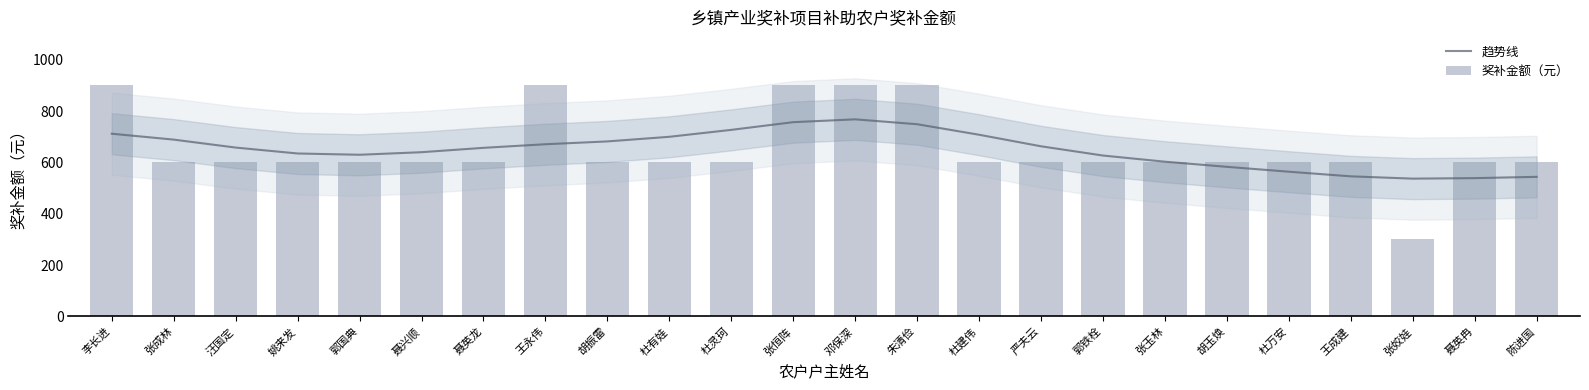

Rank the series at 王永伟 from highest to lowest value.

奖补金额（元）, 趋势线